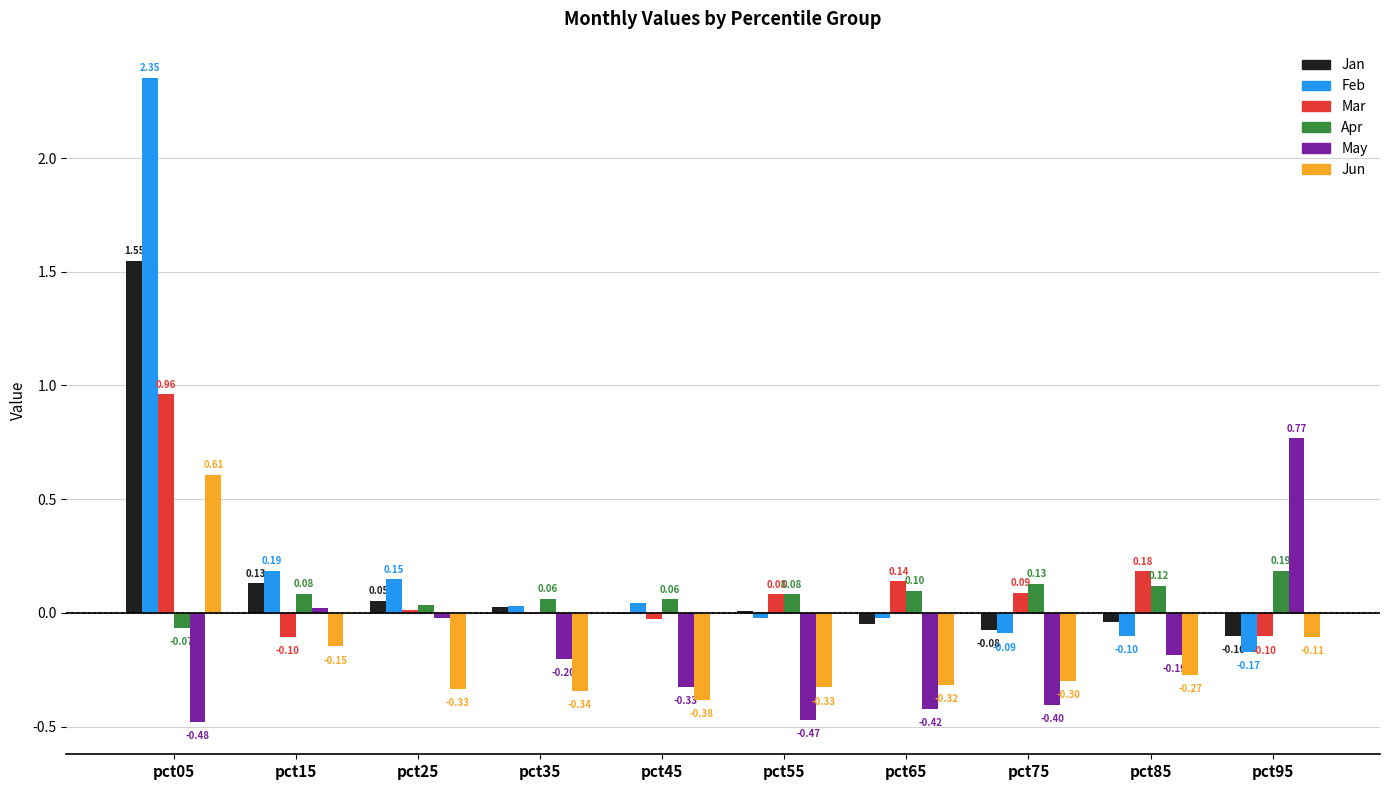

What is the total value across all series at pct35?

-0.4